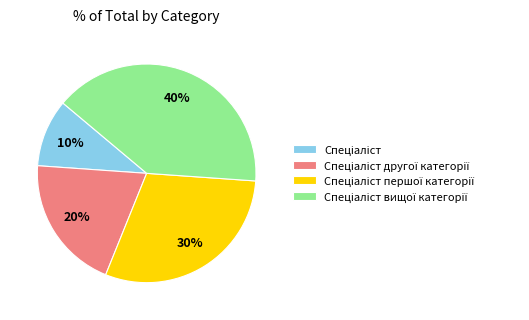

To the nearest percent, what is the average slice percentage?

25%